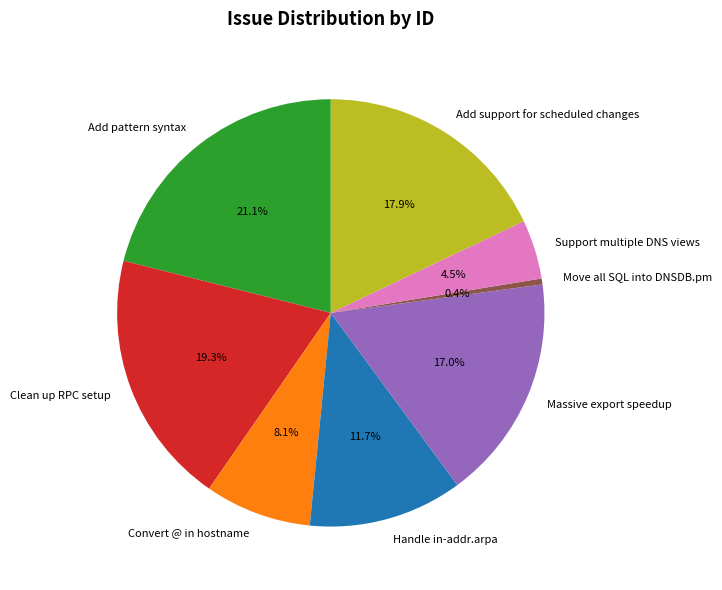

Does any single category account for the majority?

No